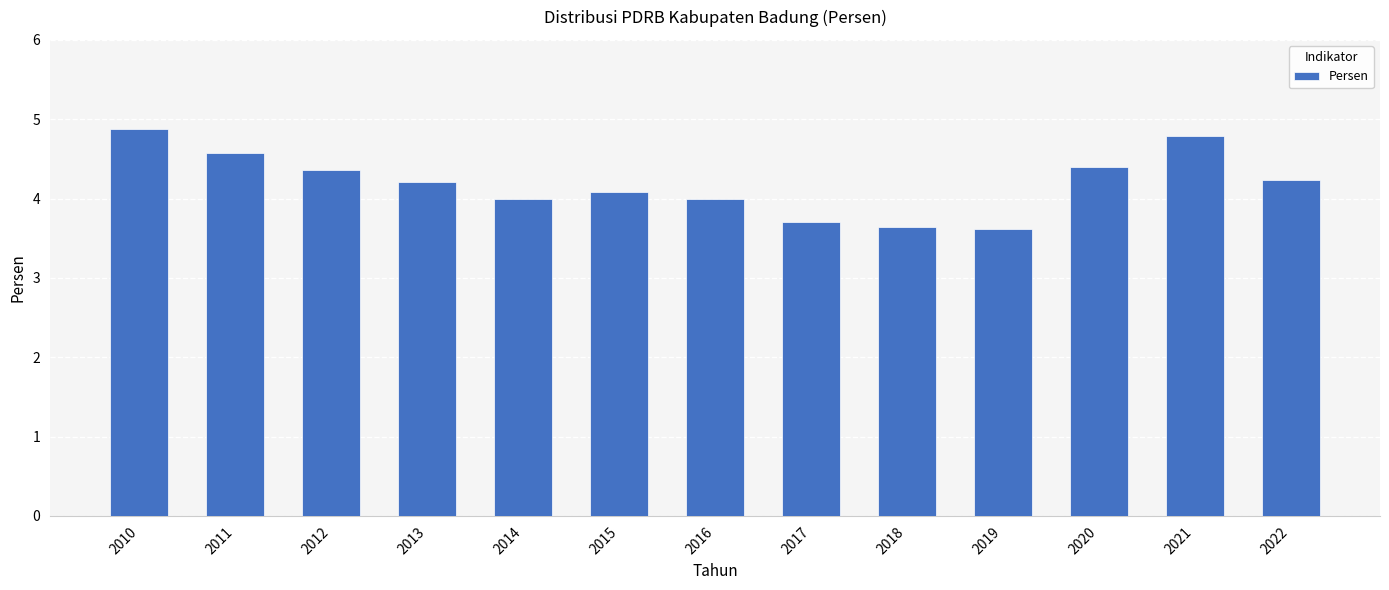

What is the maximum value shown in the chart?

4.9